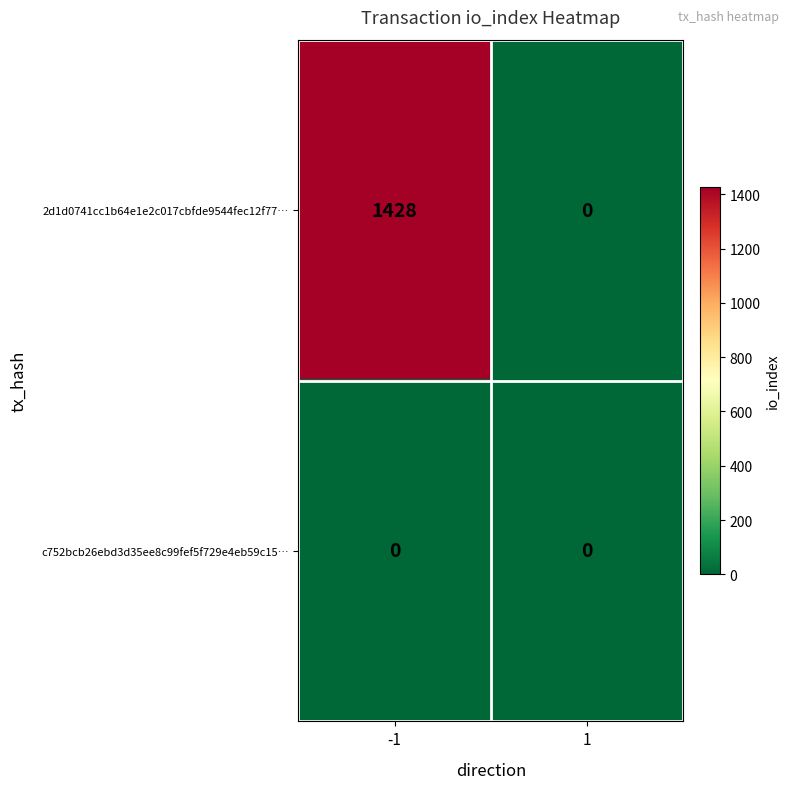

What is the greatest value displayed?

1428